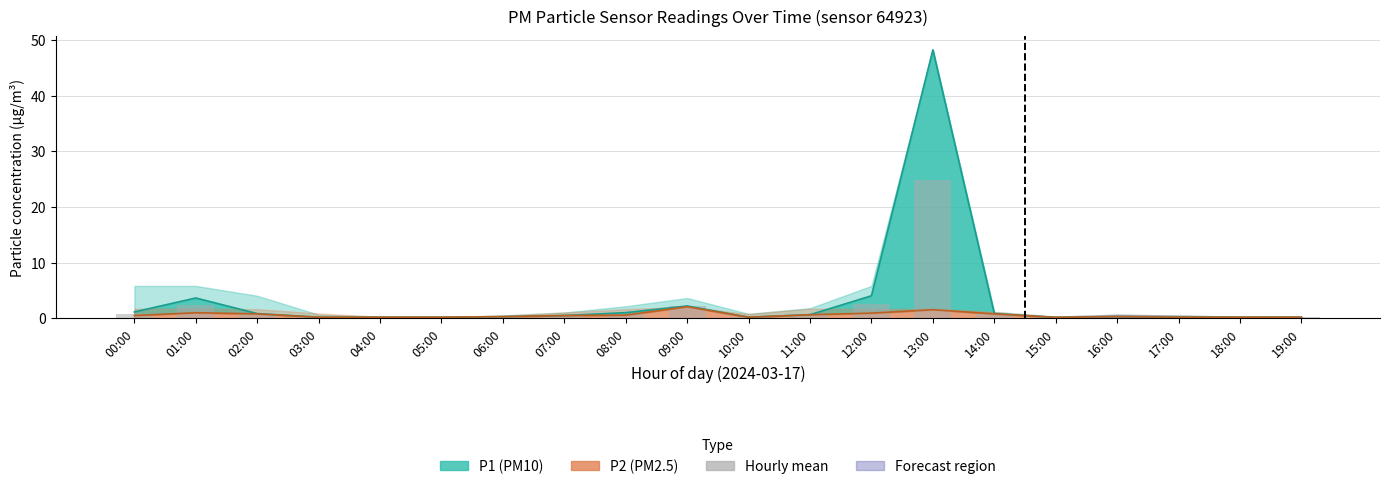

What is the ratio of the value at 07:00 to the value at 09:00?

0.2